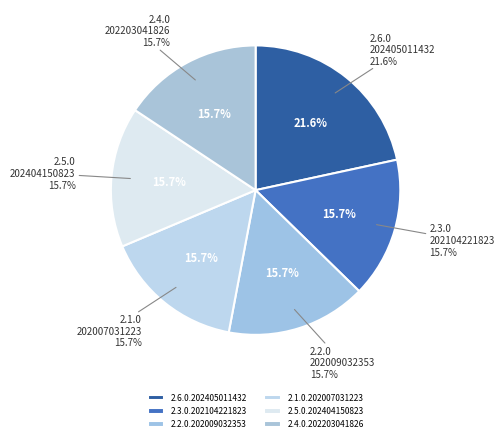

How much of the chart is everything except 2.5.0.202404150823?

84.3%